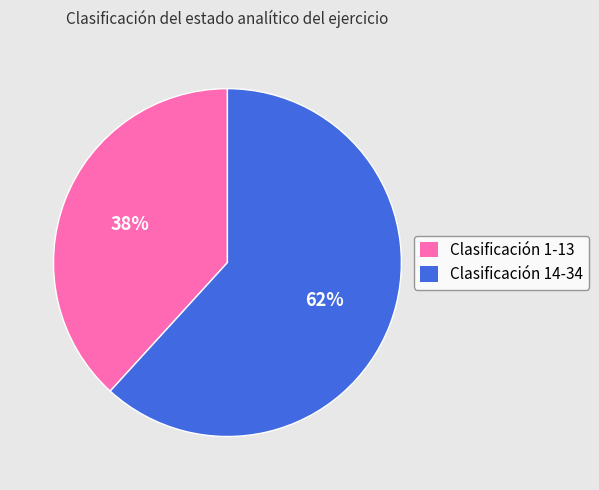

What is the smallest slice in the pie chart?

Clasificación 1-13